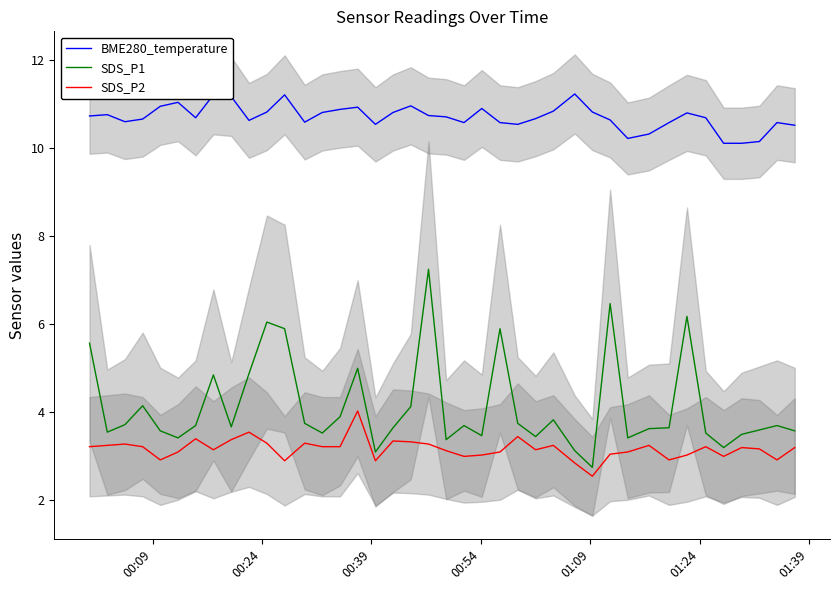

True or false: SDS_P1 and BME280_temperature cross at least once.

False